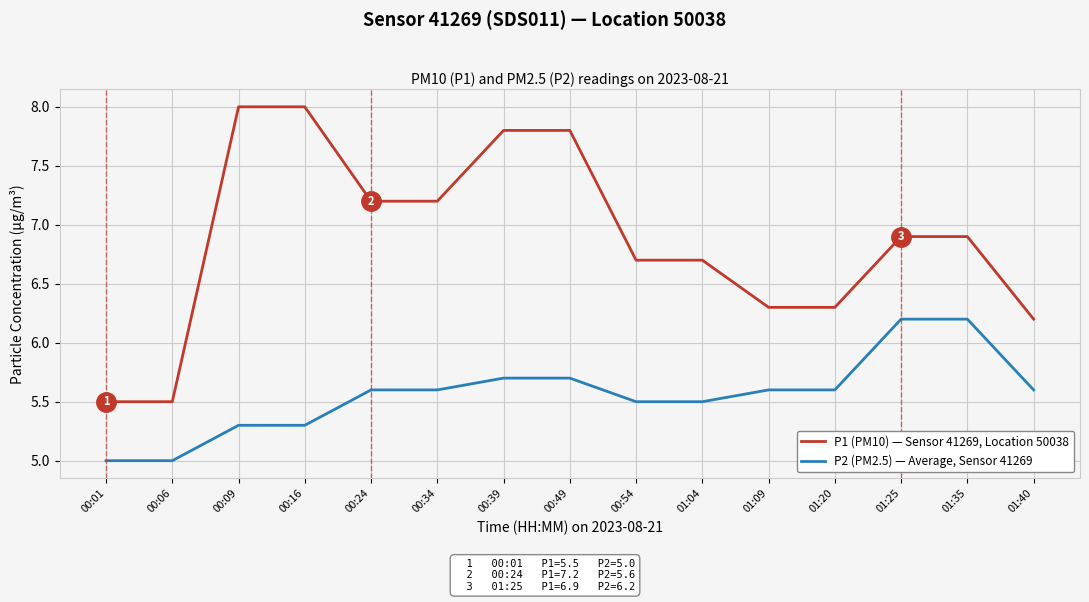

What is the spread (max minus min) of values at 01:25?

0.7